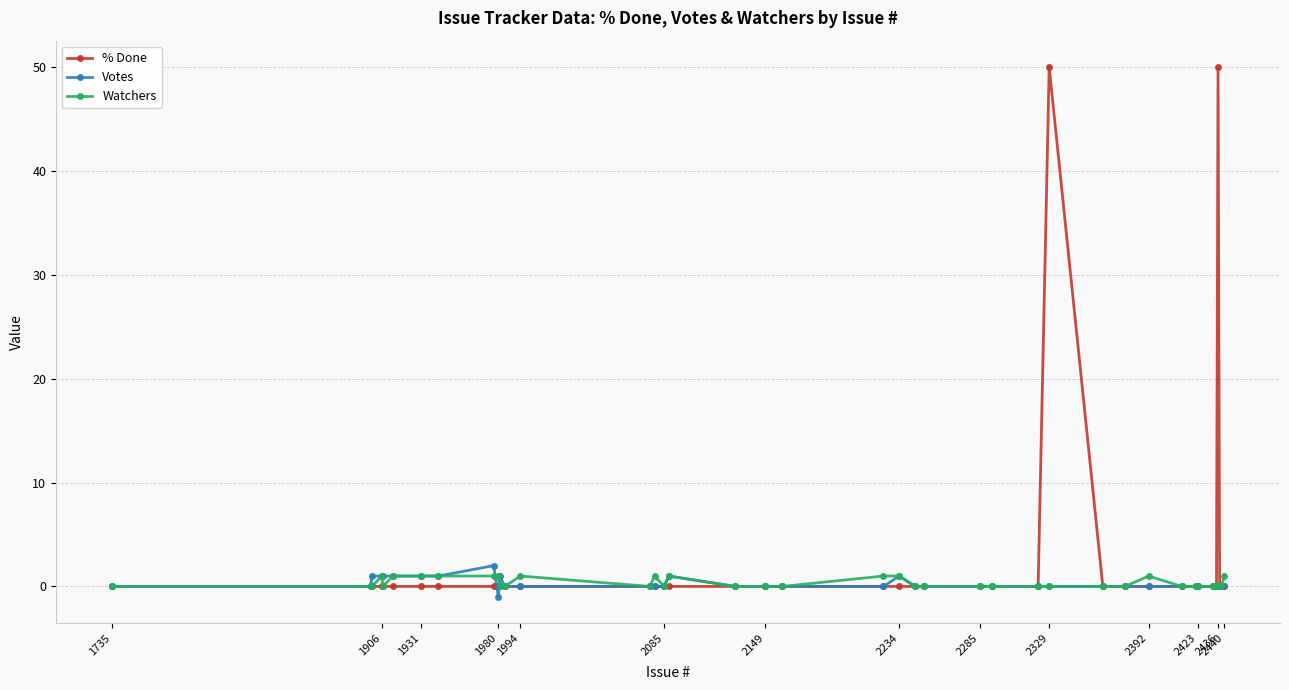

True or false: % Done has more than 0 points higher than both neighbors.

True